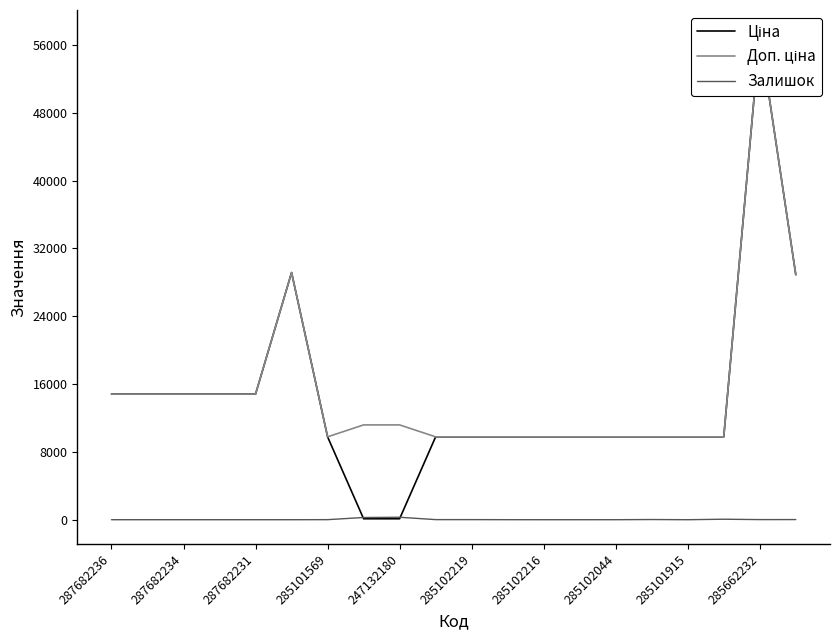

True or false: Залишок has a value of 1 at 285102044.

True